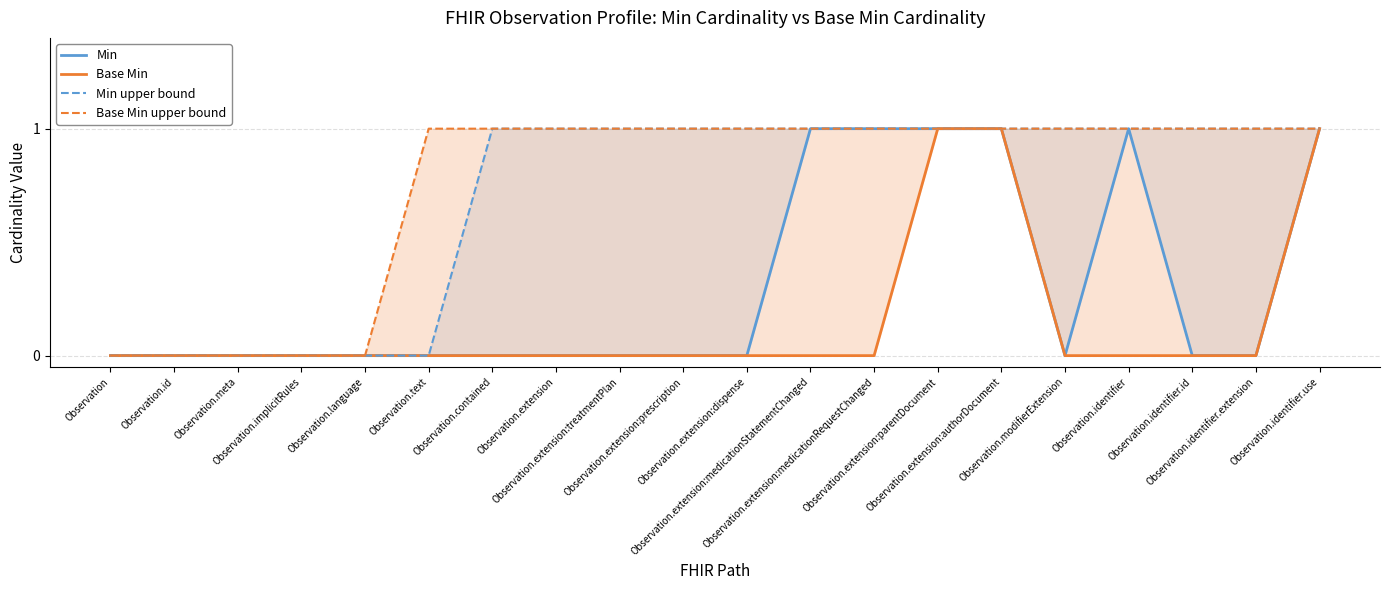

How many lines are shown in the chart?

4